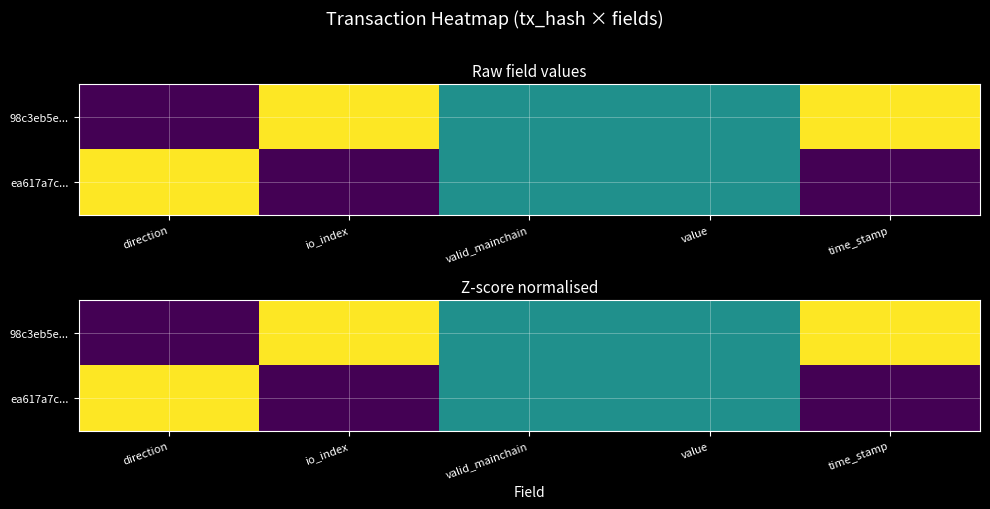

True or false: ea617a7c... has a value of 0.5 at value.

True